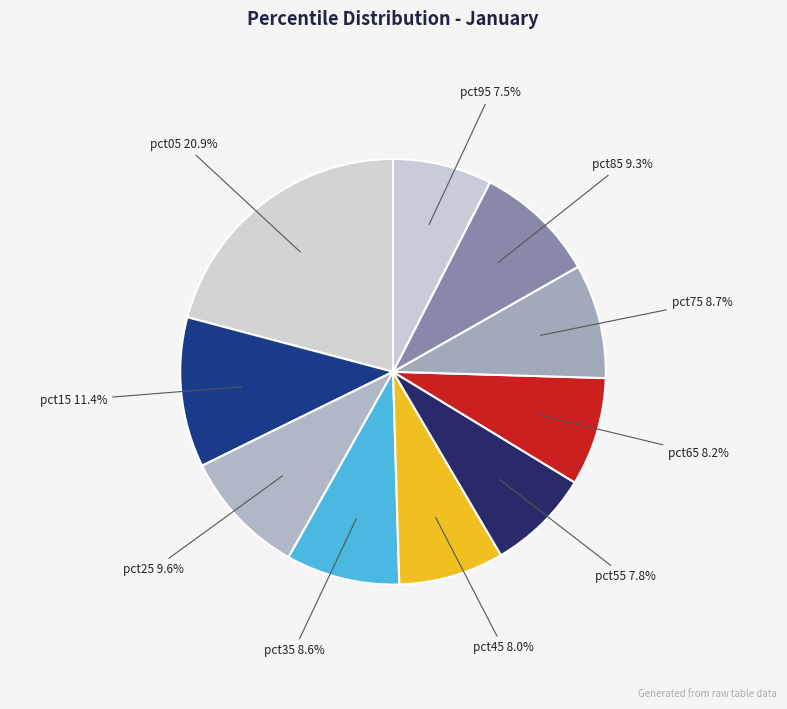

How many slices are in this pie chart?

10